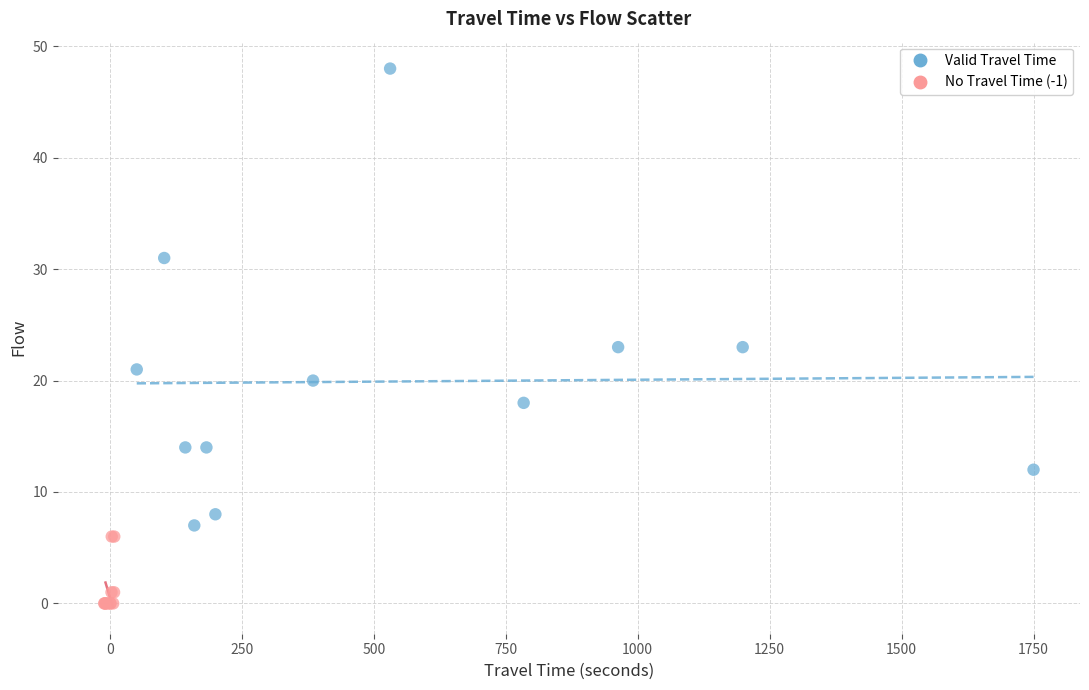

Which series contains the highest Y value?

Valid Travel Time